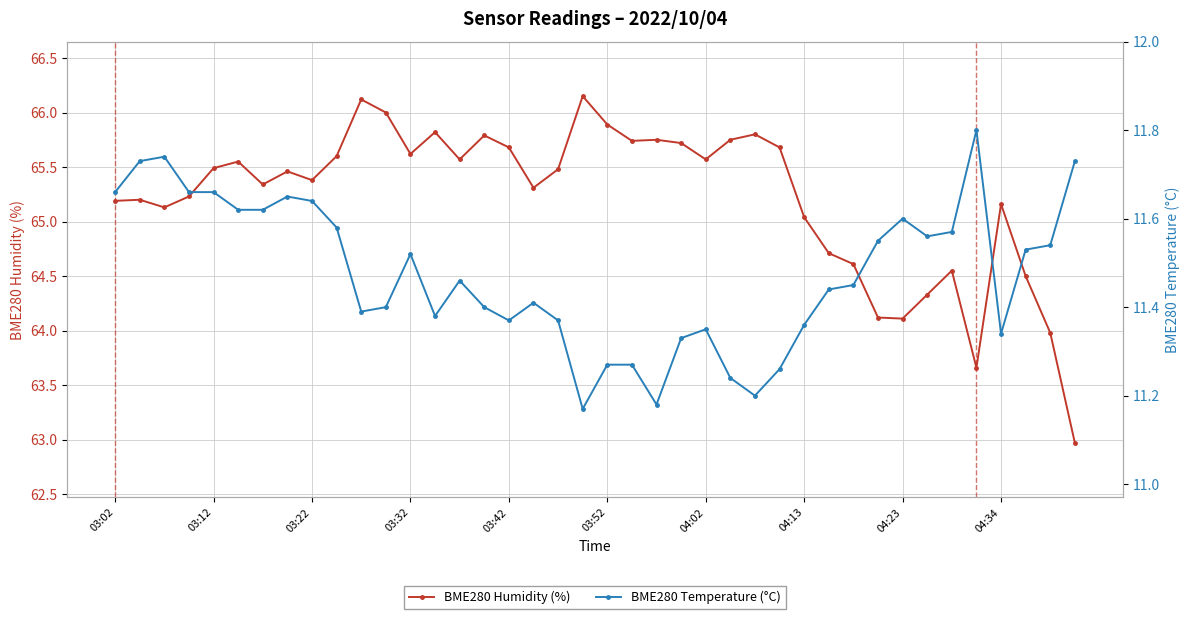

At how many categories does at least one series exceed 20?

40